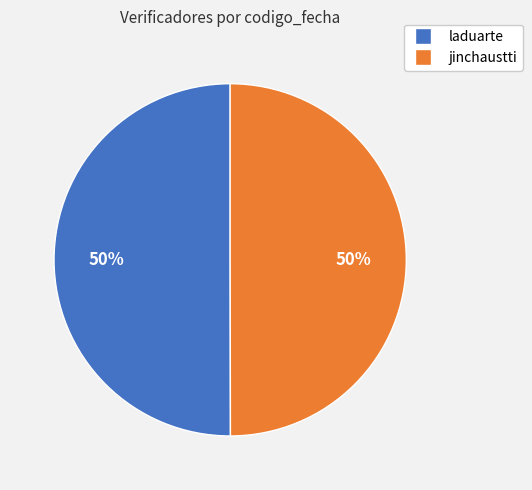

Is the sum of laduarte and jinchaustti greater than half?

Yes